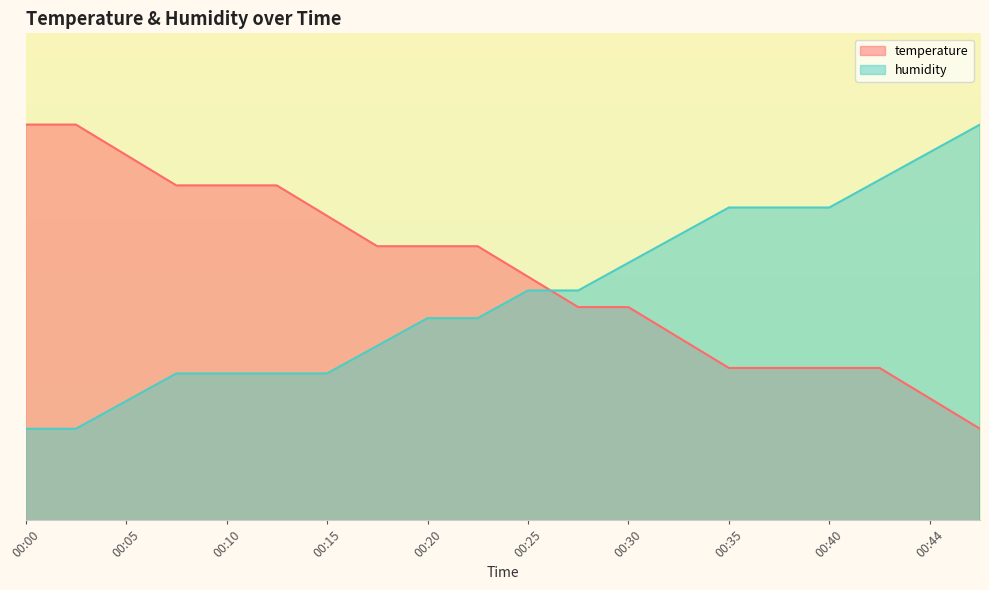

Between which two adjacent categories do temperature and humidity first intersect?

00:25 and 00:27